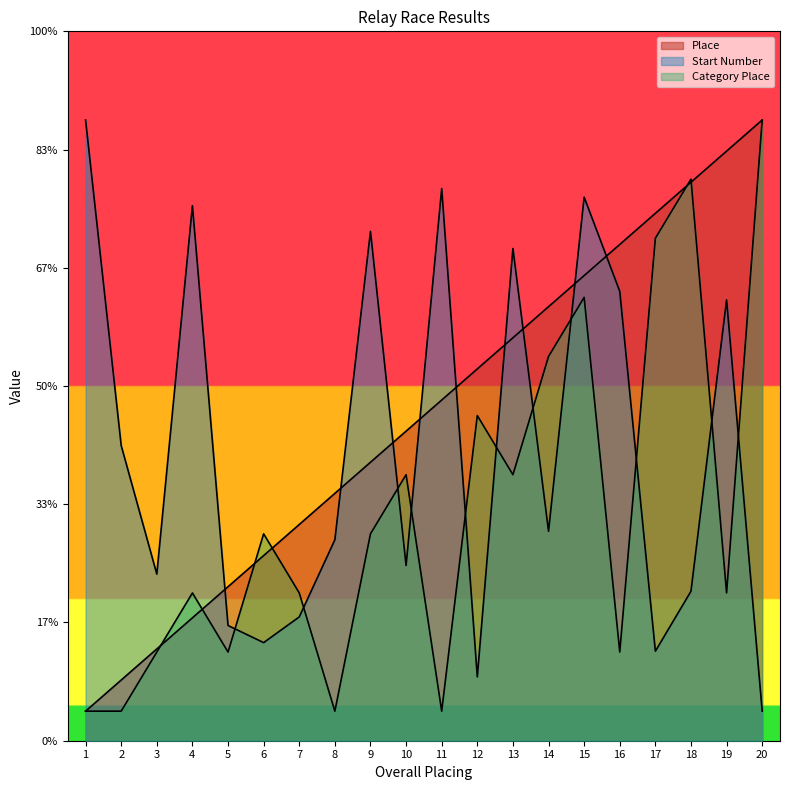

Is the value of Start Number at 18 greater than the value of Category Place at 14?

No